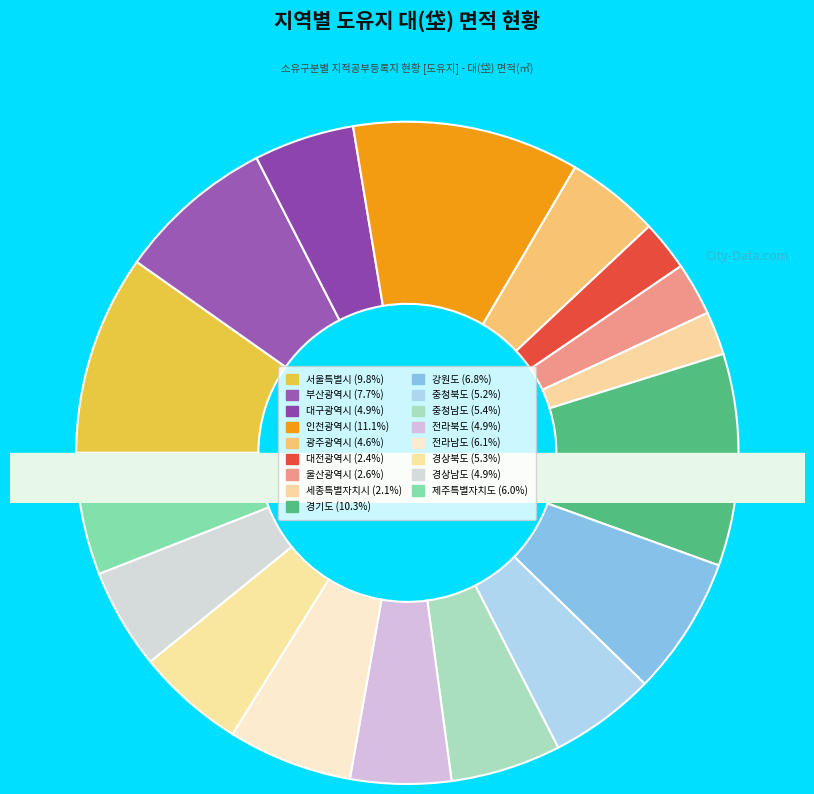

To the nearest percent, what percentage of the pie is 대구광역시?

5%